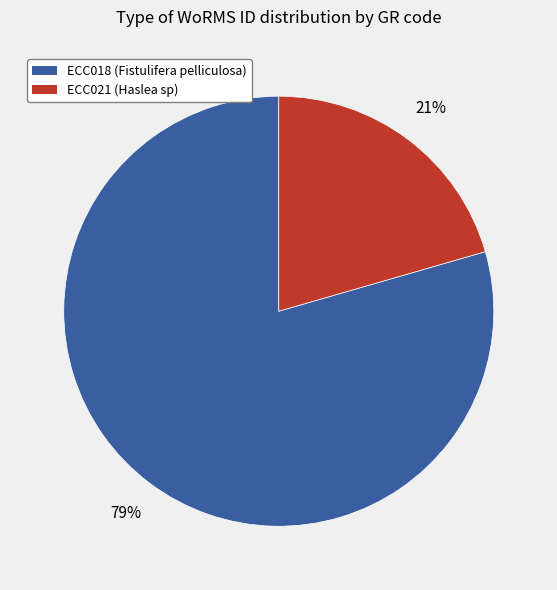

Do ECC021 and ECC018 together represent more than half of the pie?

Yes